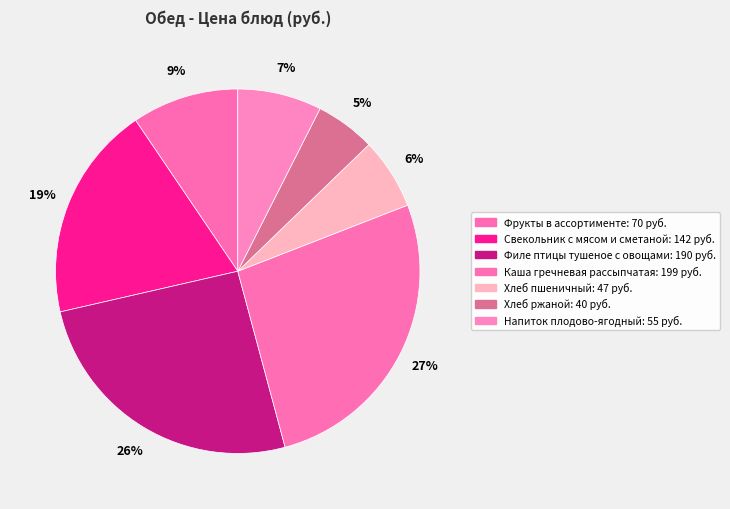

The Филе птицы тушеное с овощами slice represents 31% of the pie. True or false?

False